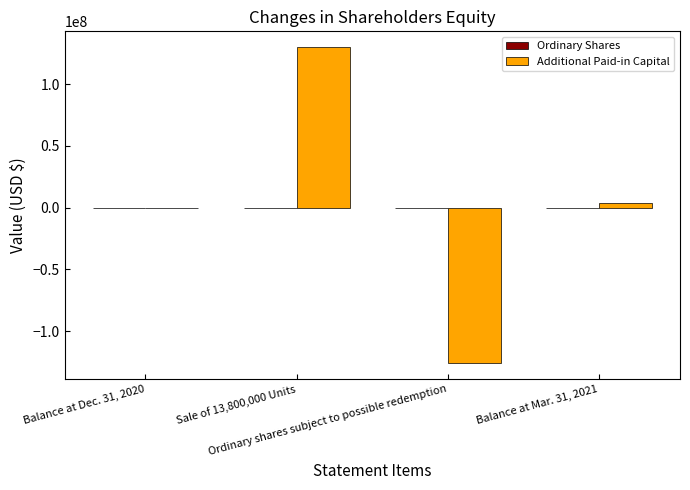

What is the highest value of the Additional Paid-in Capital series?

129879359